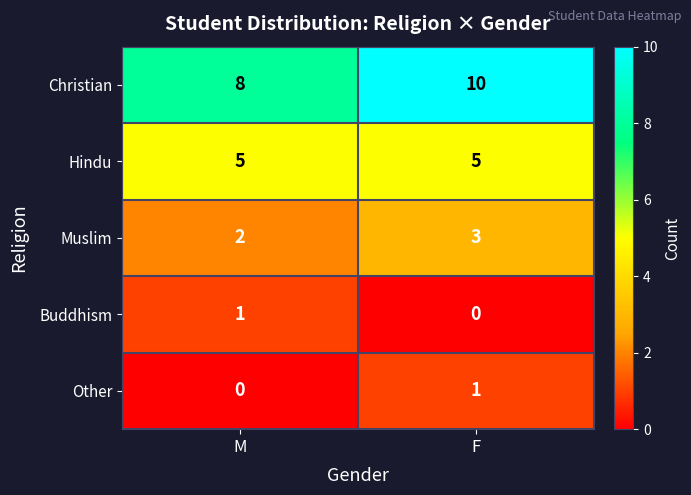

Between M and F, which series saw the biggest shift?

Christian